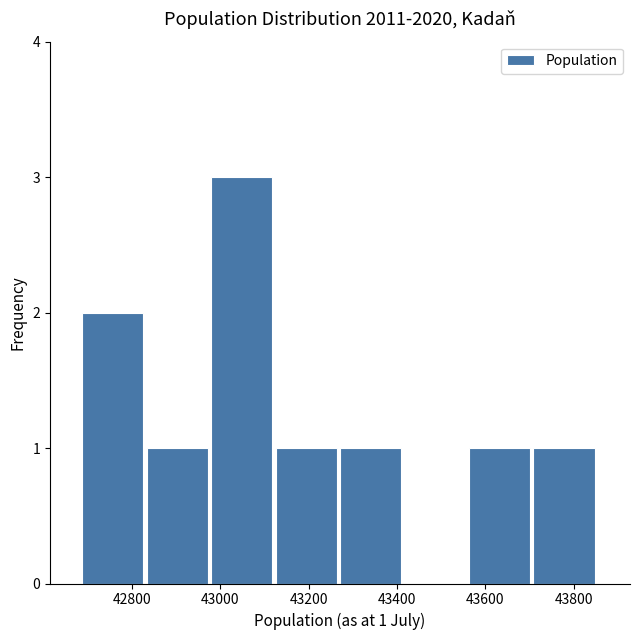

Which range on the x-axis has the tallest bar?

42980 to 43120